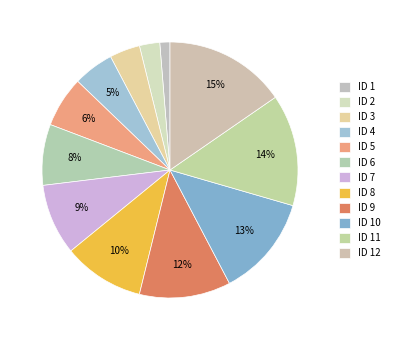

How many slices are in this pie chart?

12